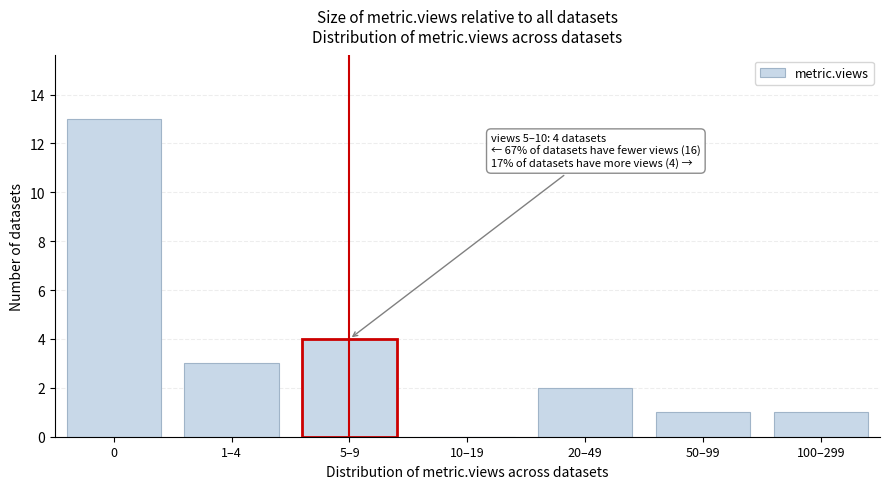

Reading left to right, list all the values displayed in this chart.

0=13	1–4=3	5–9=4	10–19=0	20–49=2	50–99=1	100–299=1